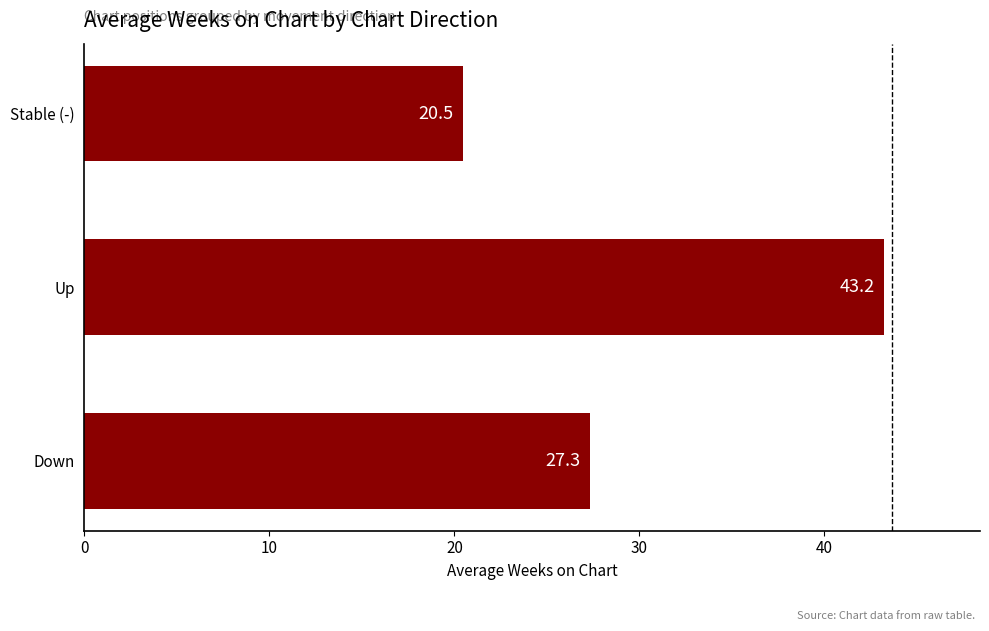

Which label corresponds to the smallest value in the chart?

Stable (-)